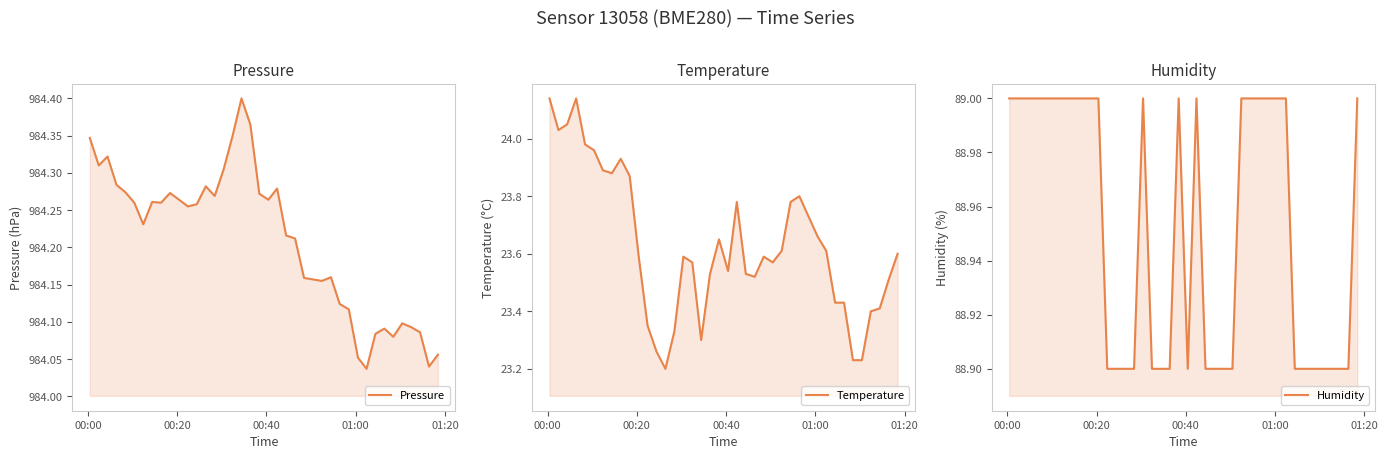

What is the maximum value for Pressure?

984.4